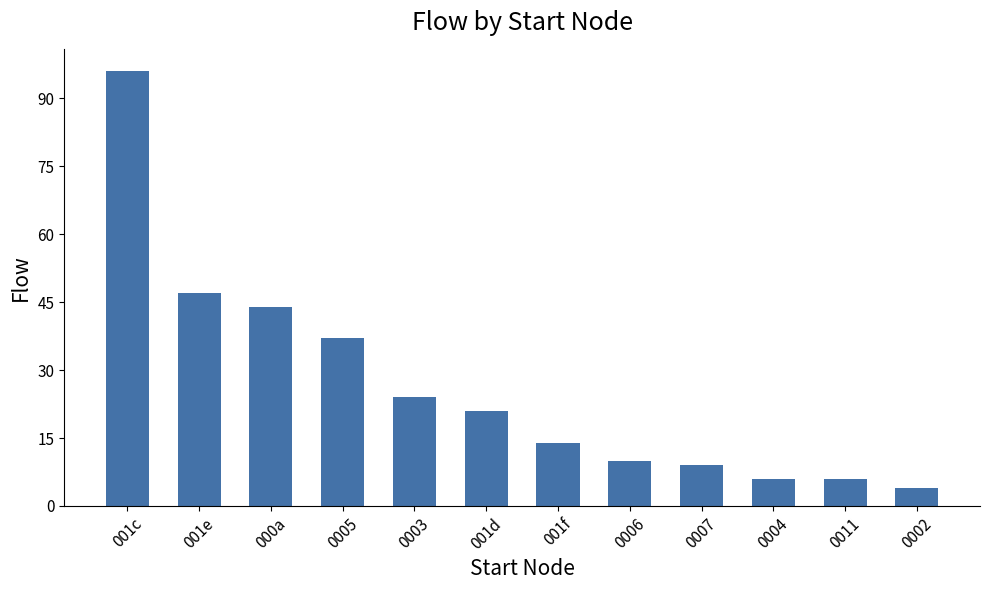

What is the minimum value shown in the chart?

4